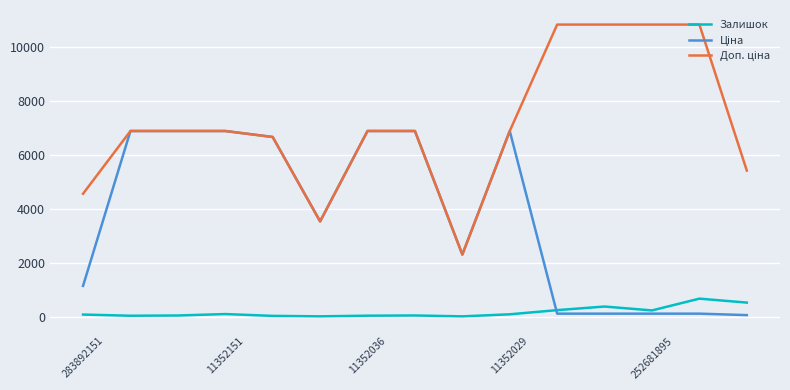

What is the highest value of the Залишок series?

665.0